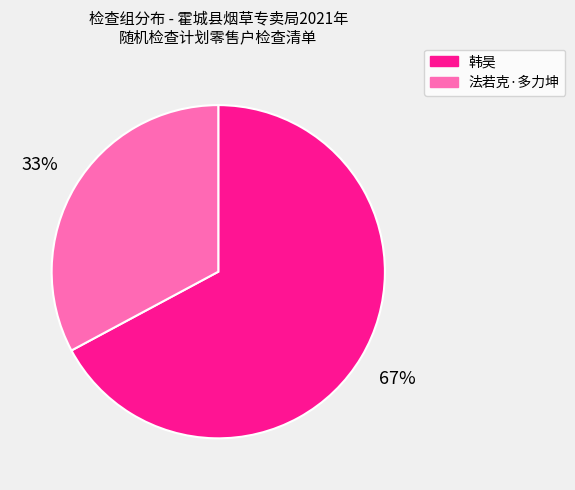

To the nearest percent, what portion does 法若克·多力坤 represent?

33%